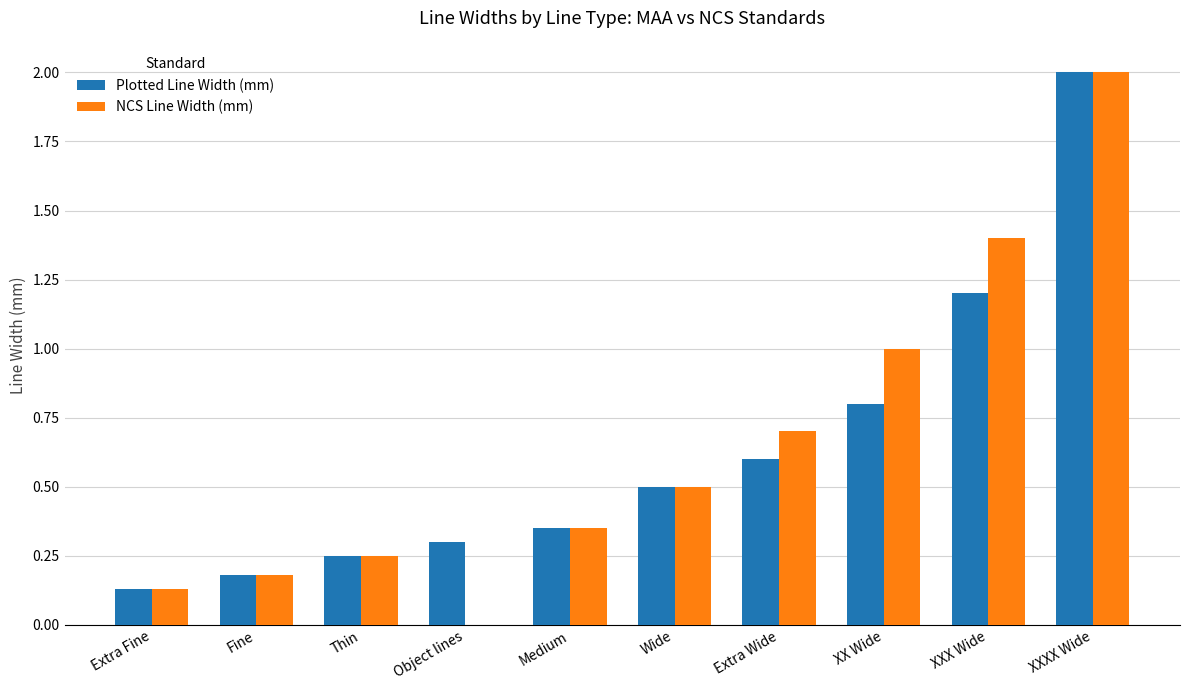

What are all the series names shown in the legend?

Plotted Line Width (mm), NCS Line Width (mm)